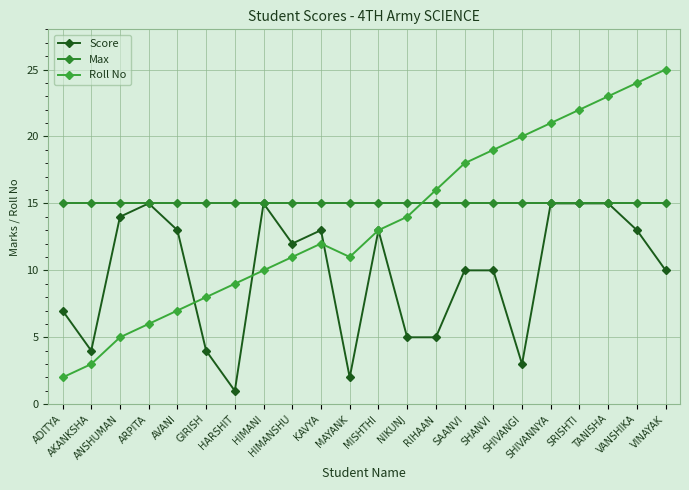

How many data points in Score are less than 12?

11